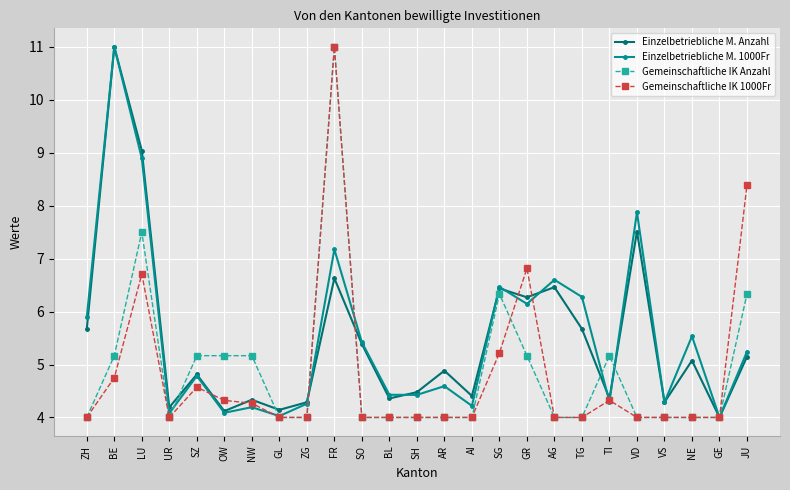

Where is the first local minimum for Einzelbetriebliche M. 1000Fr?

UR